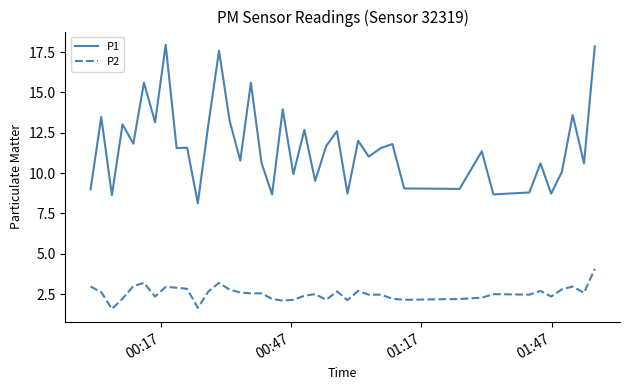

Which series has the largest range (max minus min)?

P1